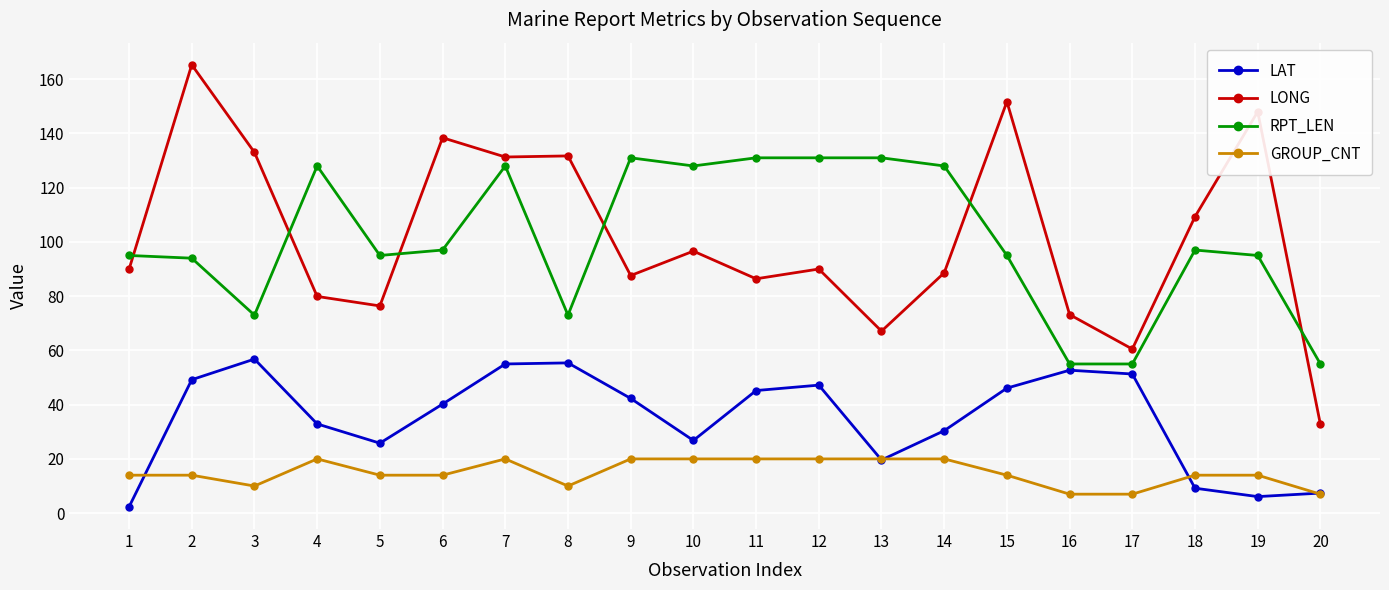

At which label does RPT_LEN first exceed 97?

4